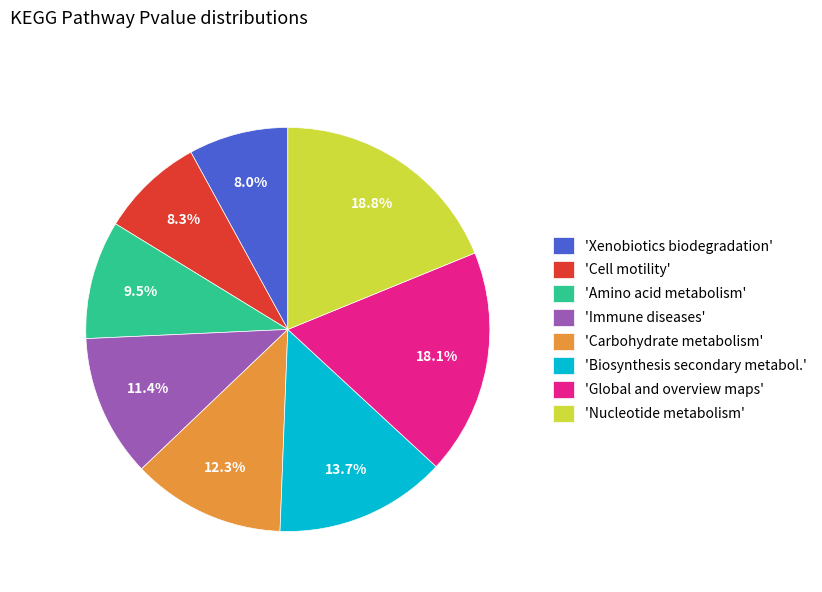

What is the largest slice in the pie chart?

'Nucleotide metabolism'